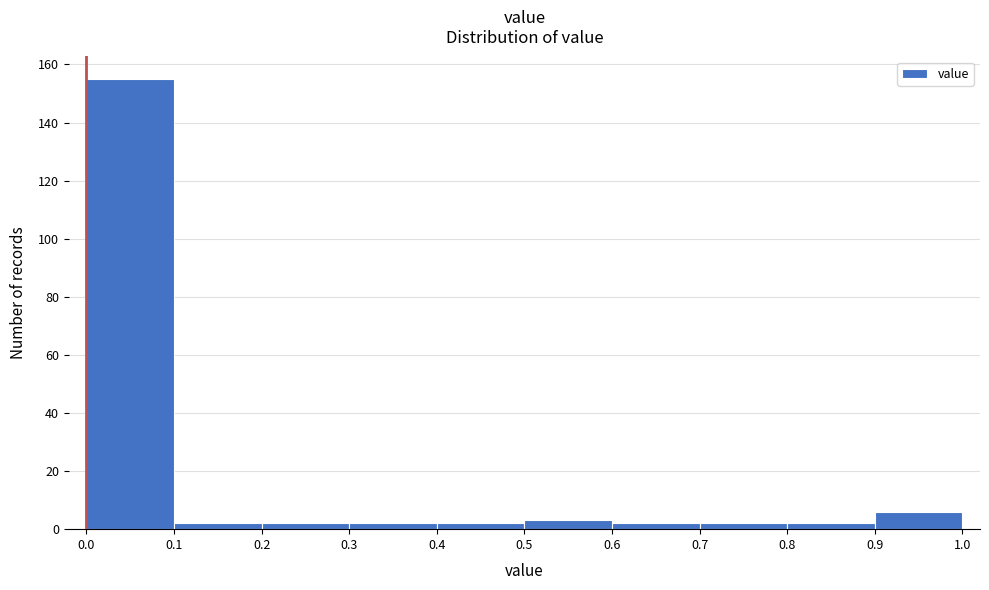

Which range on the x-axis has the tallest bar?

0.0 to 0.1